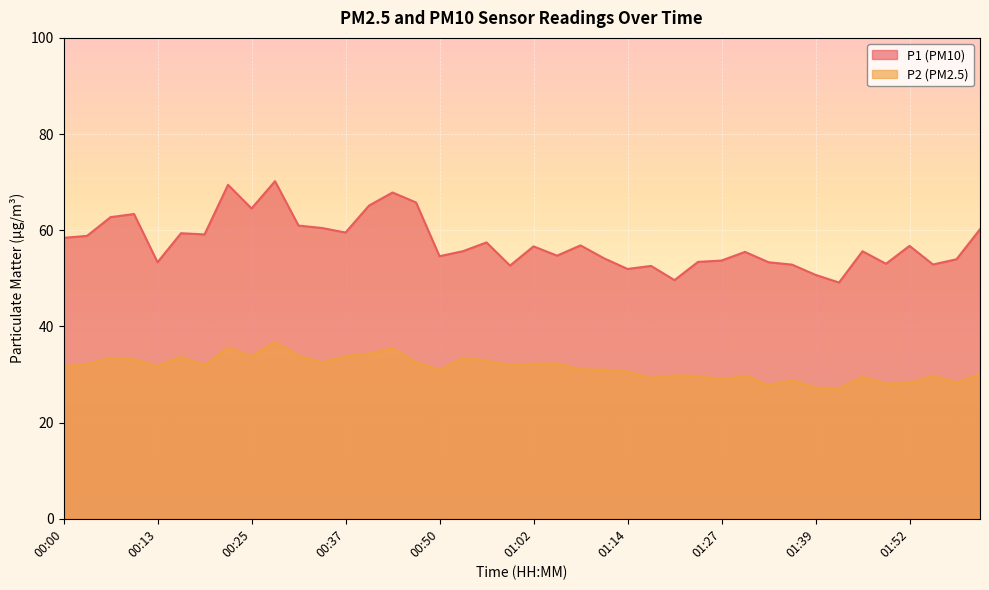

True or false: P2 has a value of 35.5 at 00:44.

True